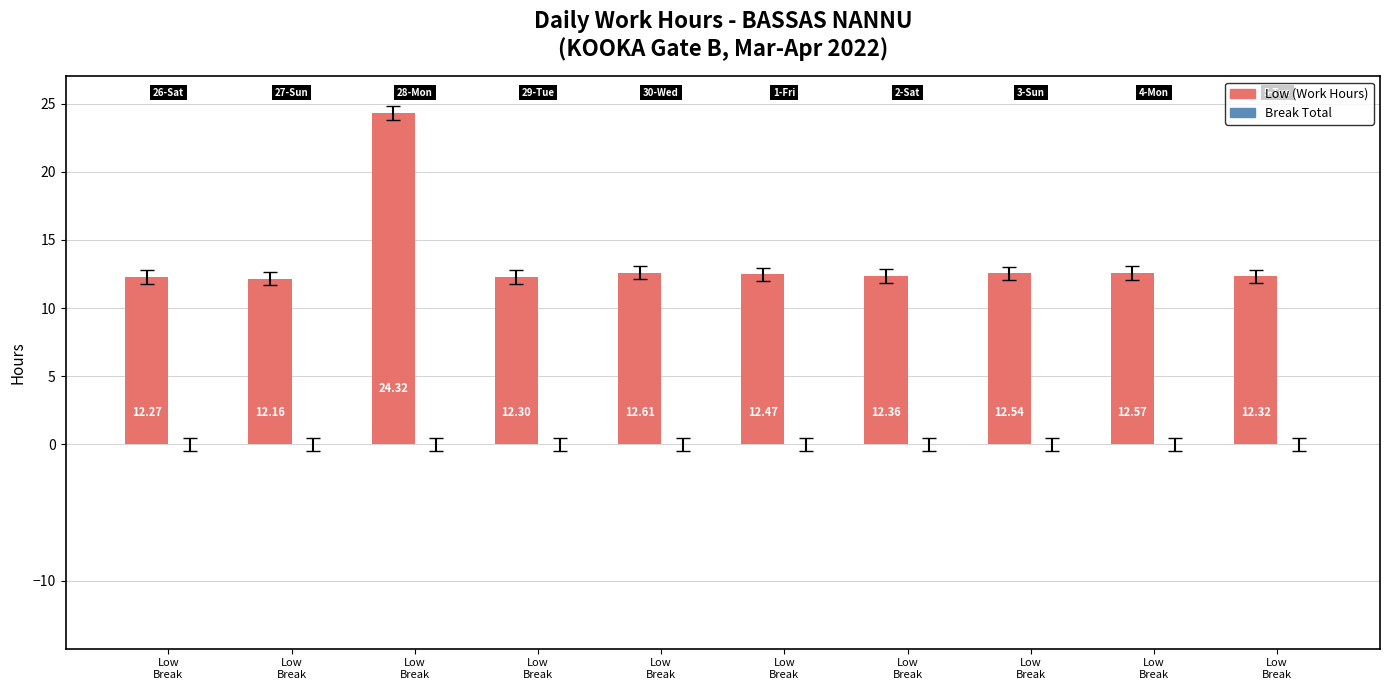

How many bars are there in total?

10